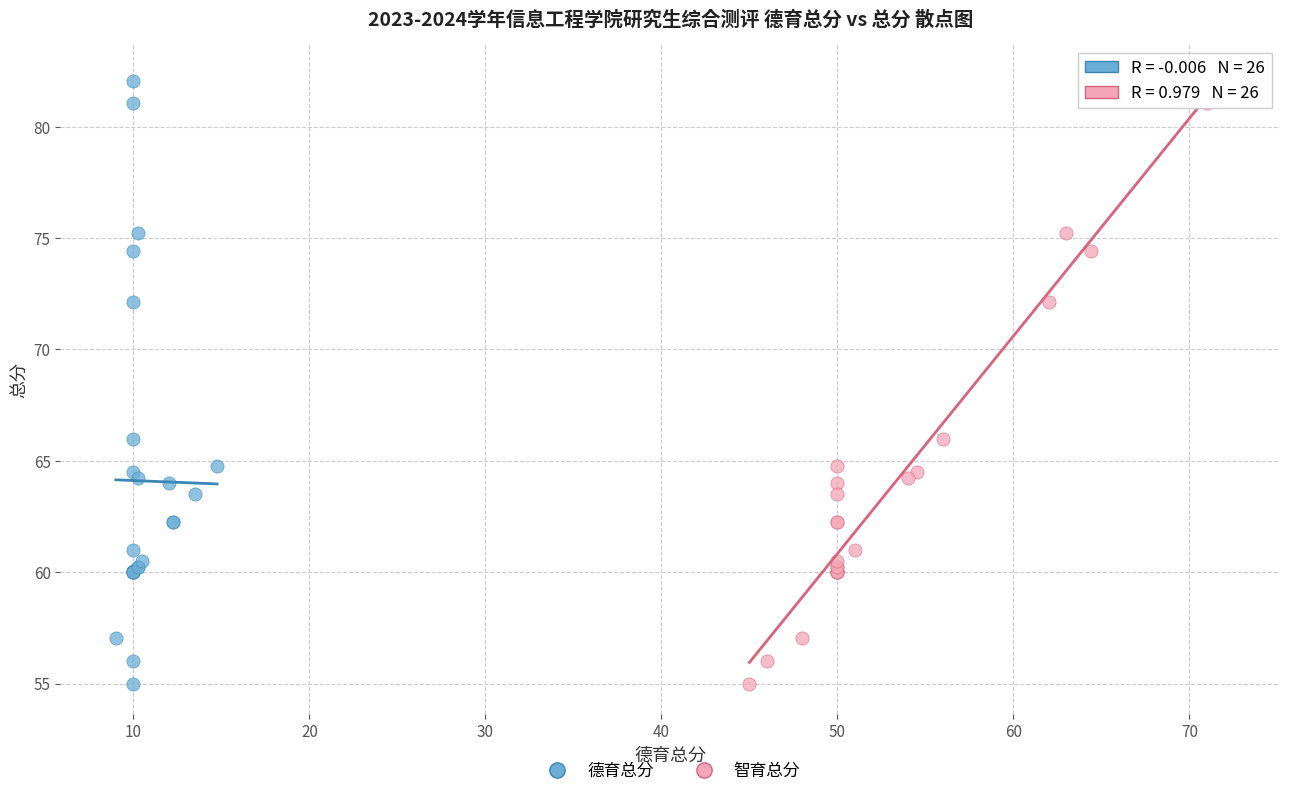

What are all the series names shown in the legend?

德育总分, 智育总分